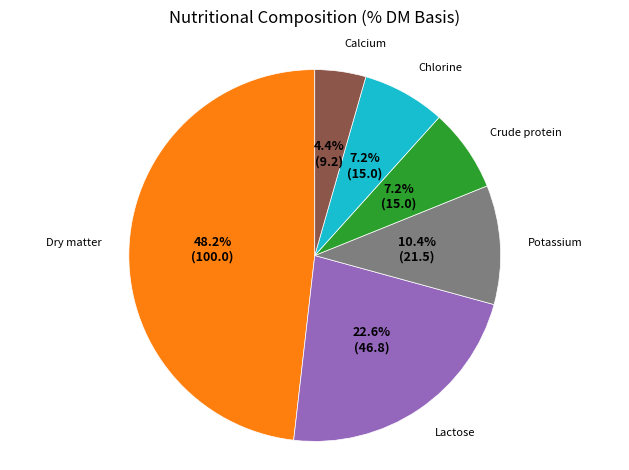

What is the smallest slice in the pie chart?

Calcium